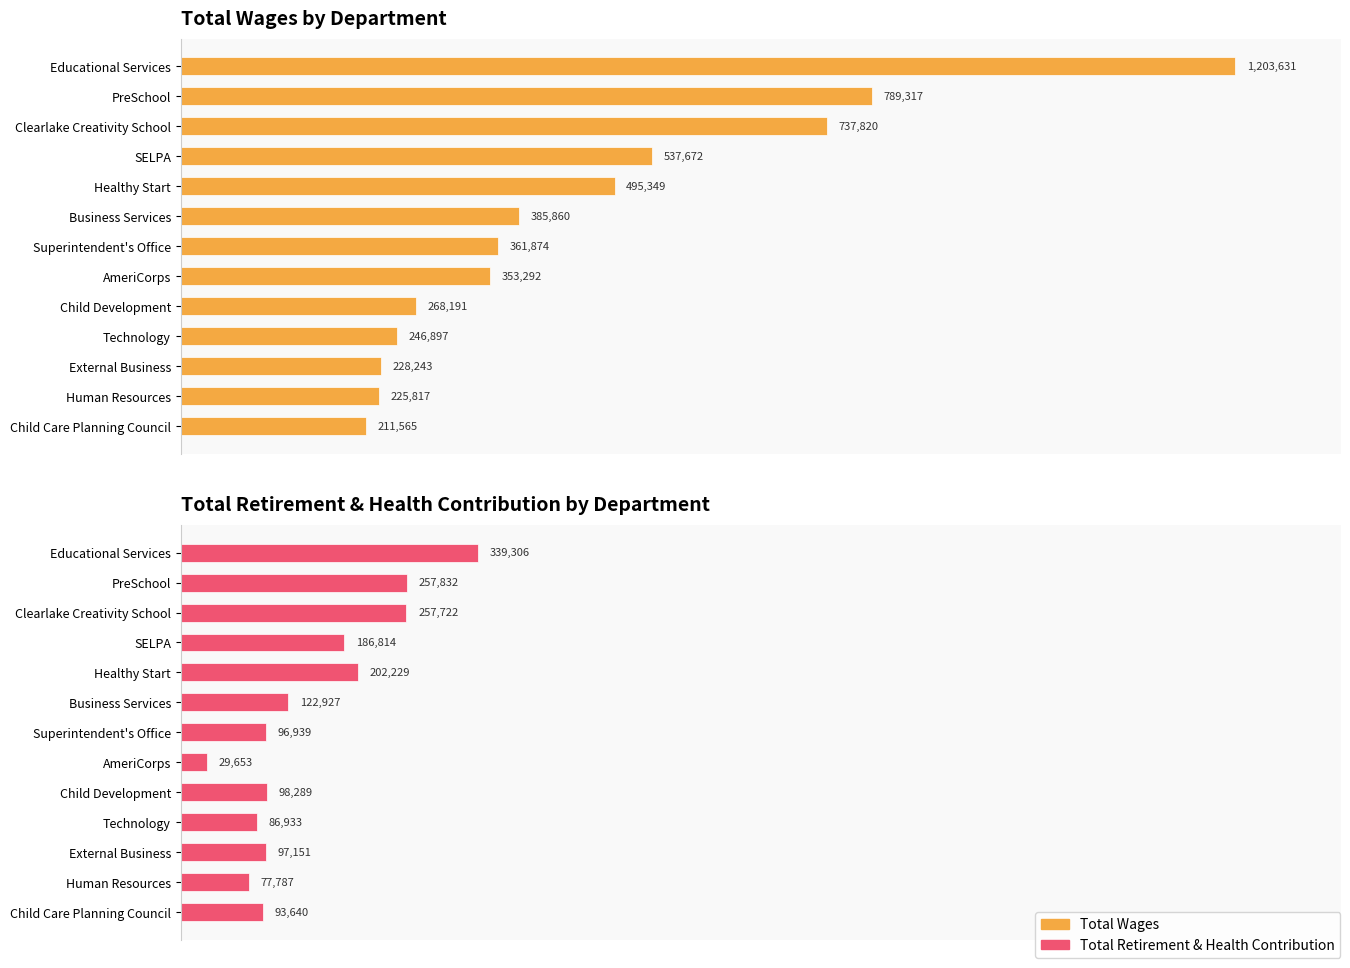

Reading left to right, extract all data points from this chart.

Total Wages: 1203631	789317	737820	537672	495349	385860	361874	353292	268191	246897	228243	225817	211565
Total Retirement & Health Contribution: 339306	257832	257722	186814	202229	122927	96939	29653	98289	86933	97151	77787	93640